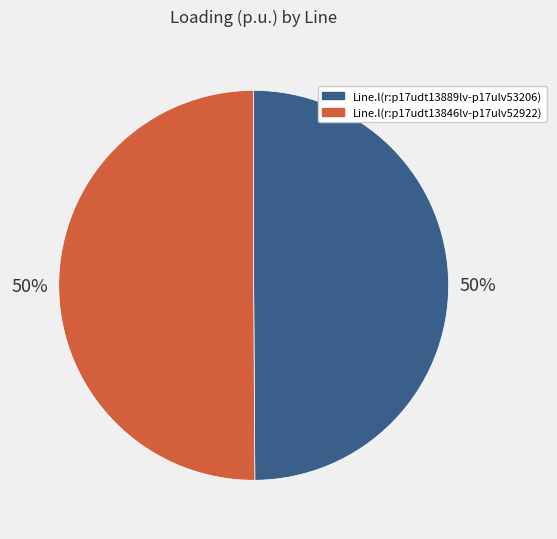

How many slices are in this pie chart?

2